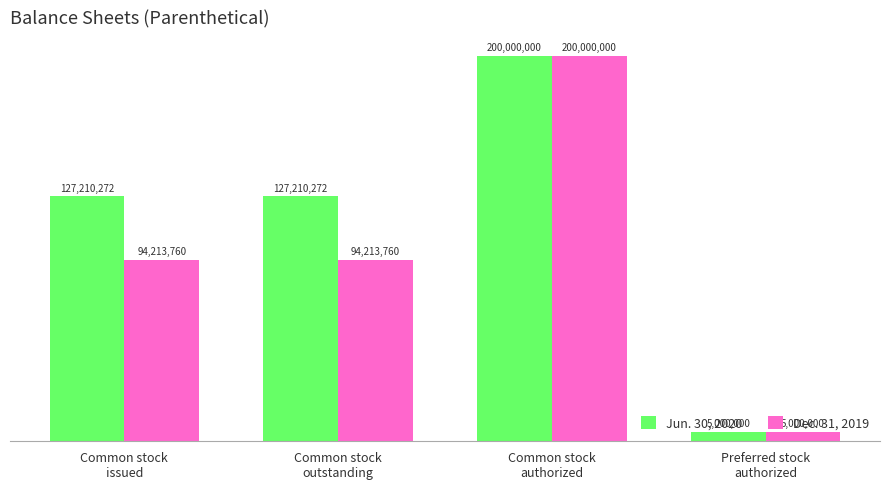

Reading left to right, extract all data points from this chart.

Jun. 30, 2020: Common stock
issued=127210272	Common stock
outstanding=127210272	Common stock
authorized=200000000	Preferred stock
authorized=5000000
Dec. 31, 2019: Common stock
issued=94213760	Common stock
outstanding=94213760	Common stock
authorized=200000000	Preferred stock
authorized=5000000